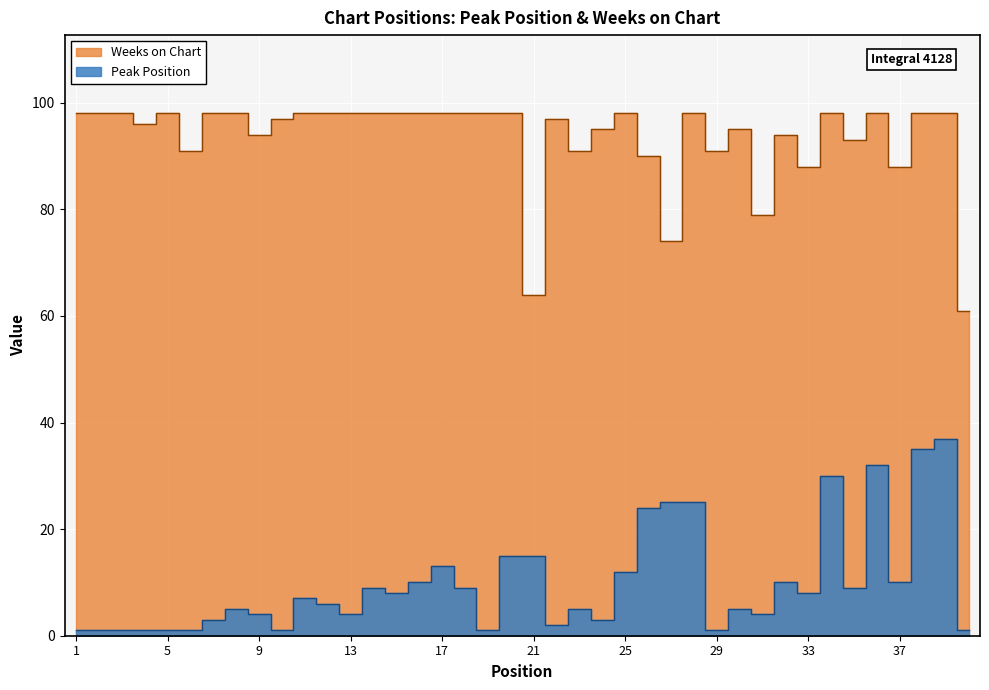

Does the chart display data point markers on the line(s)?

No